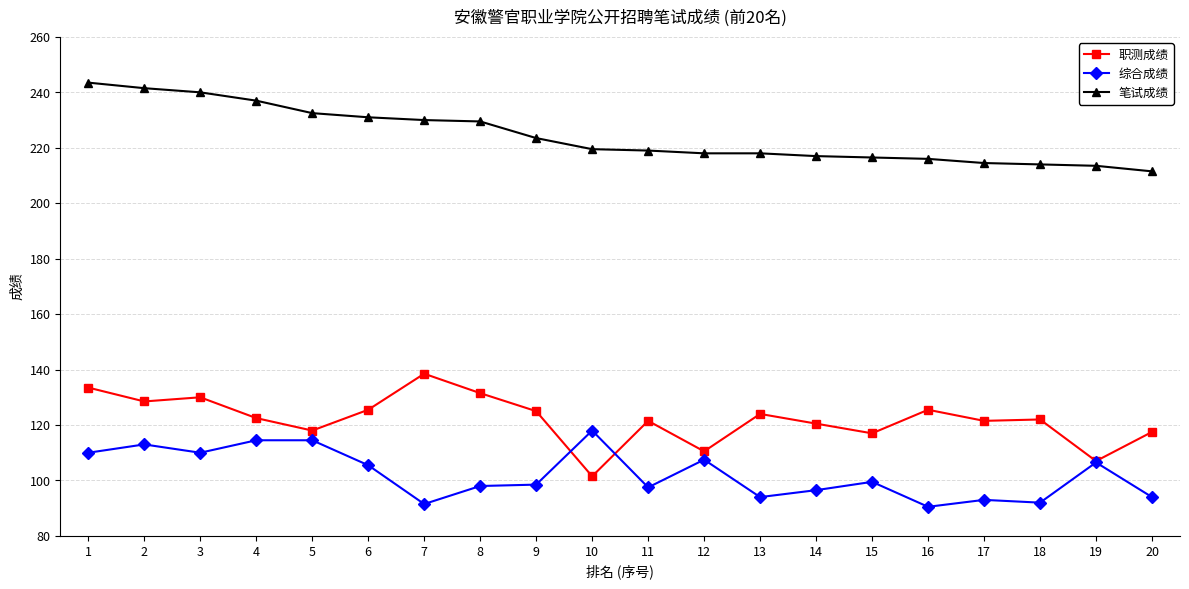

Rank the series by their maximum value, from highest to lowest.

笔试成绩, 职测成绩, 综合成绩